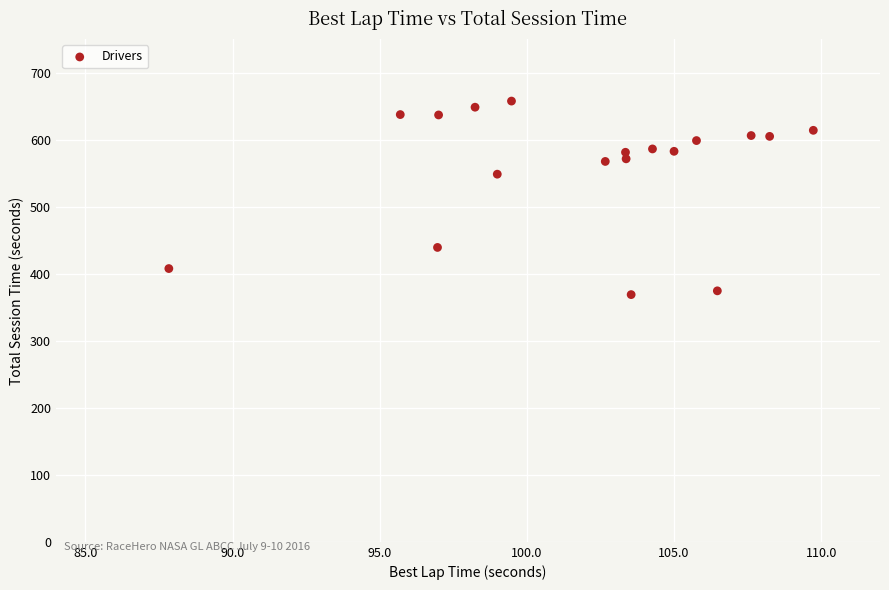

What is the range of X values (max minus min)?

21.9